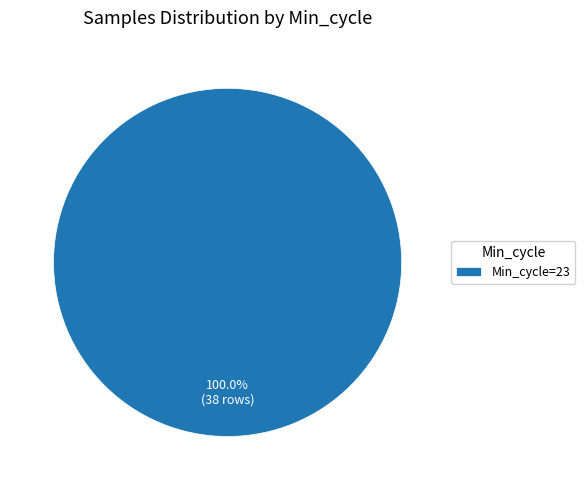

Does any single category account for the majority?

Yes